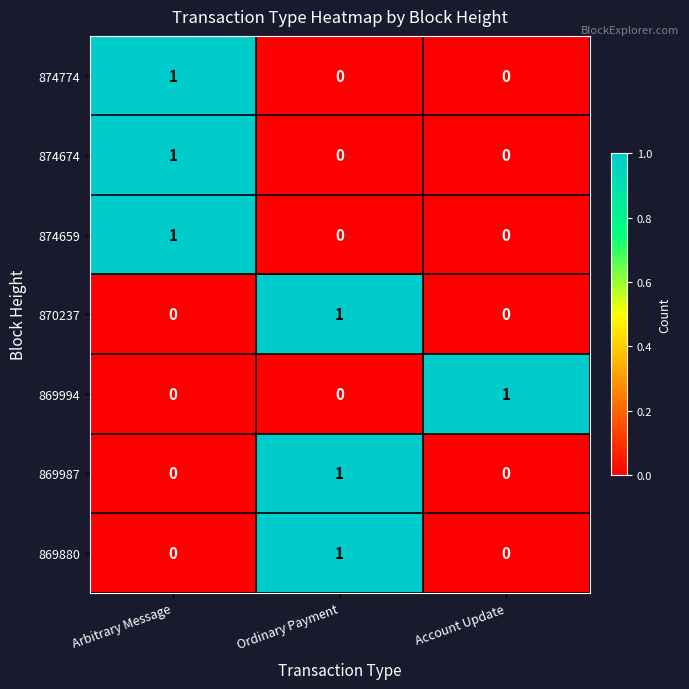

At which label does 874659 reach its peak?

Arbitrary Message